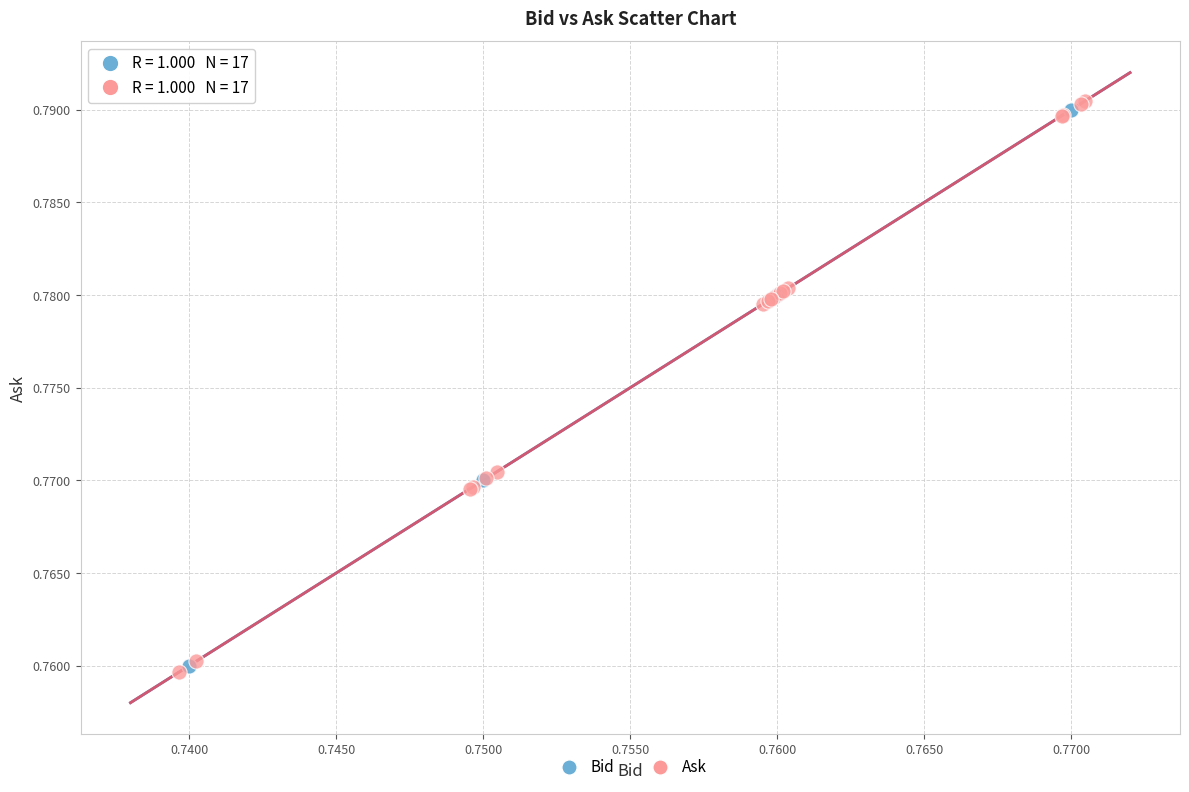

Which series has the largest Y range (max minus min)?

Ask